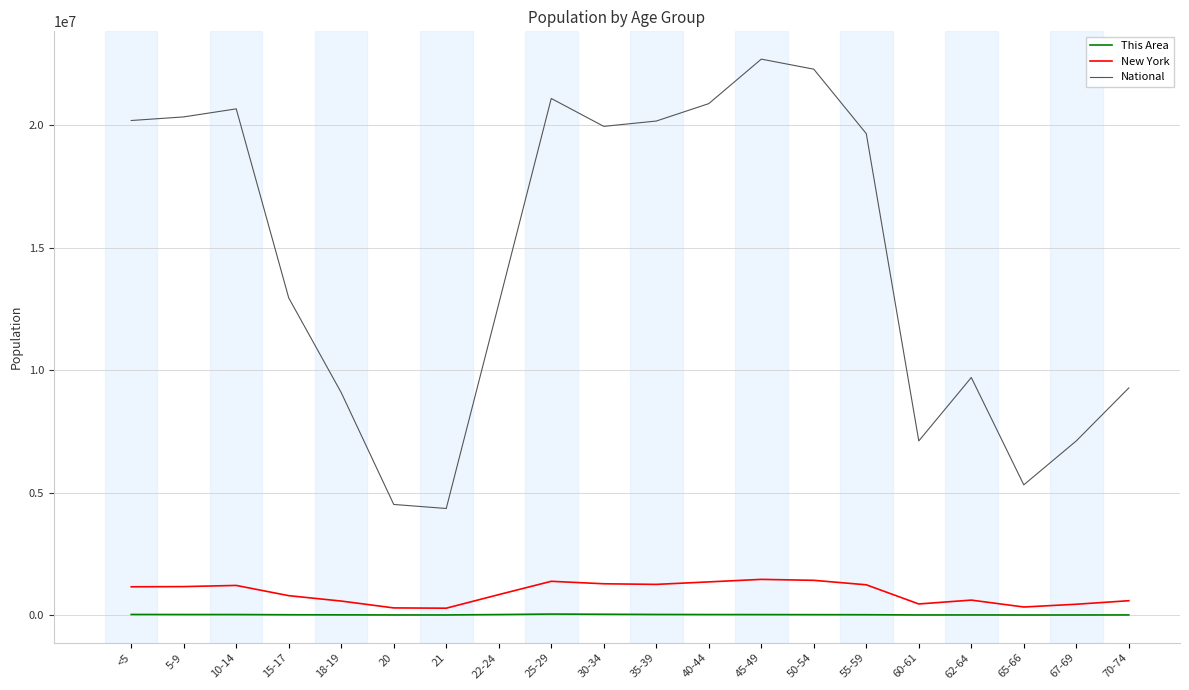

Which series has the largest total across all categories?

National